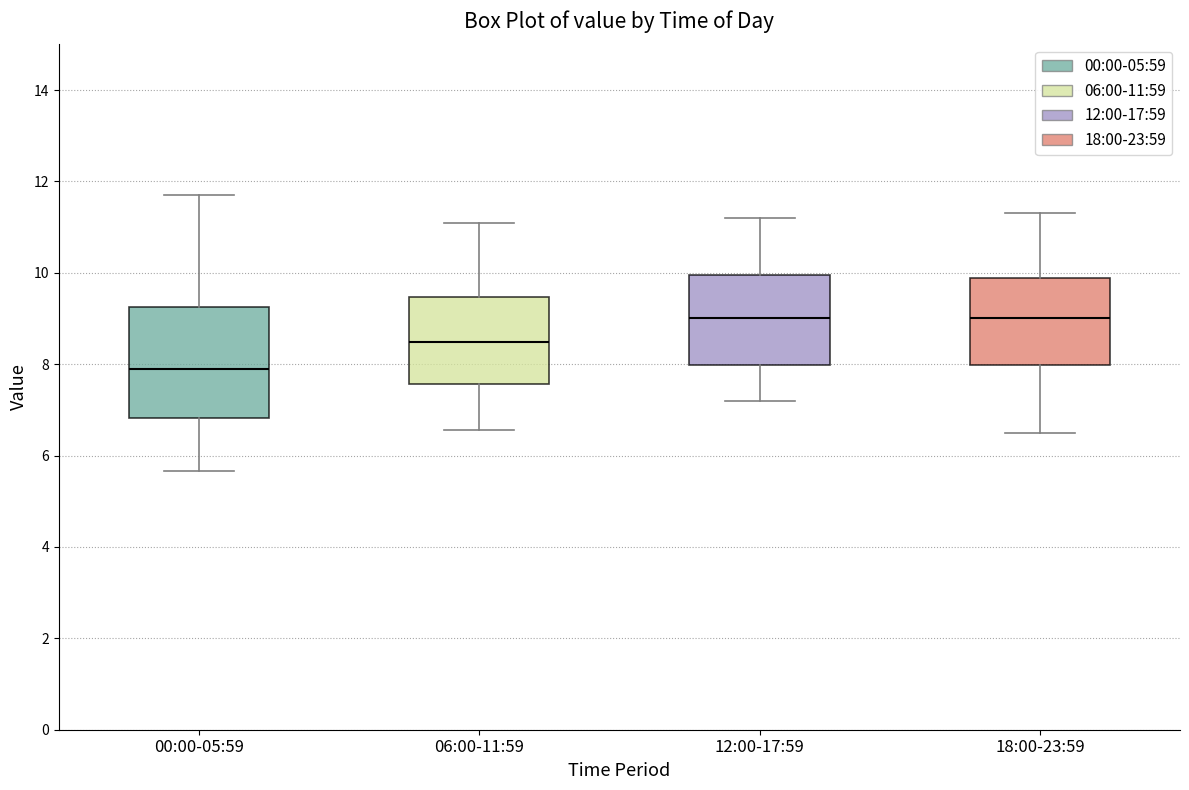

Reading left to right, transcribe this box plot: for each box, give where its median line is, the range the box spans, and where its two whiskers end, as read against the y-axis. The values are not printed on the chart, so give them approximately, as read against the axis.

00:00-05:59: median 8.0, box 6.8 to 9.2, whiskers 5.6 to 11.8
06:00-11:59: median 8.4, box 7.6 to 9.4, whiskers 6.6 to 11.2
12:00-17:59: median 9.0, box 8.0 to 10.0, whiskers 7.2 to 11.2
18:00-23:59: median 9.0, box 8.0 to 9.8, whiskers 6.6 to 11.4